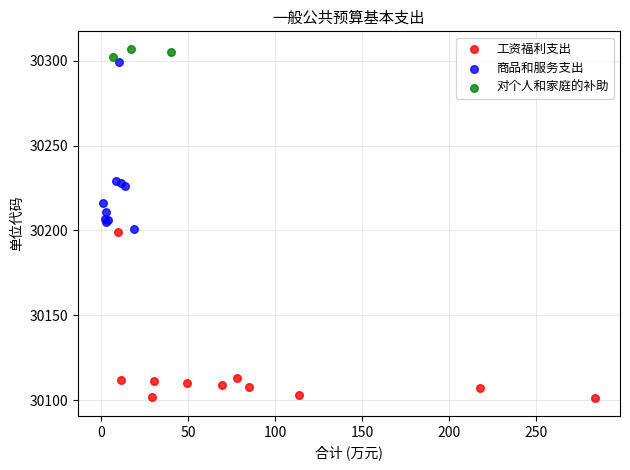

Which series contains the lowest Y value?

工资福利支出